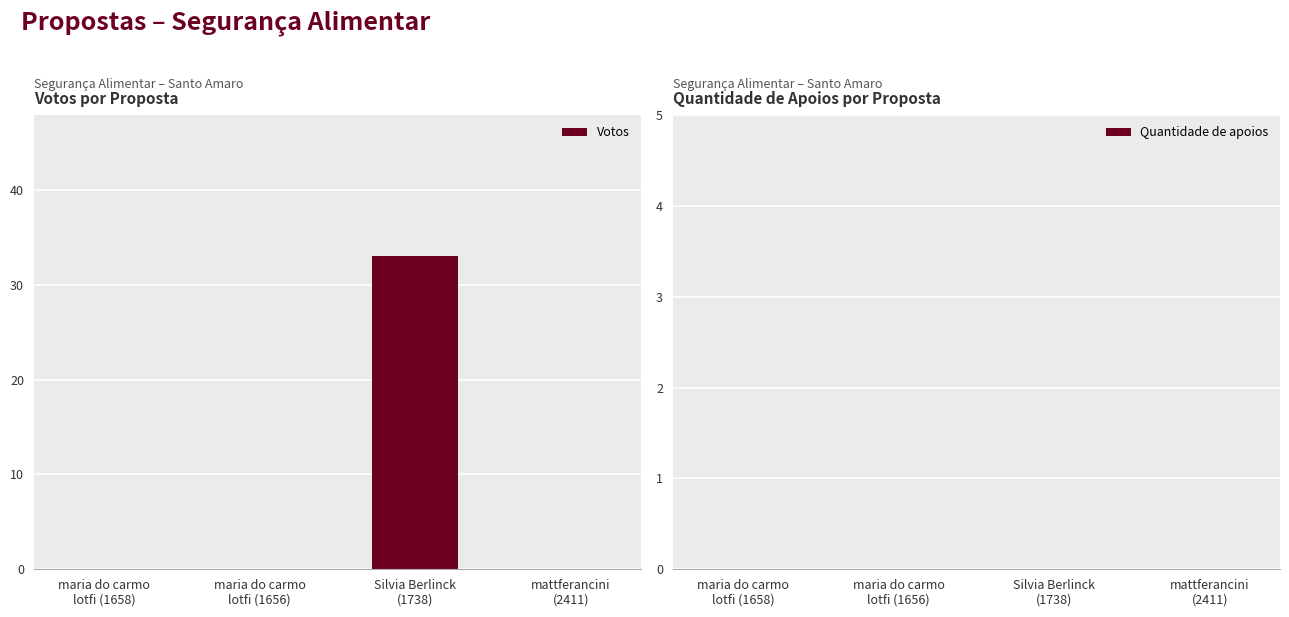

What is the greatest value displayed?

33